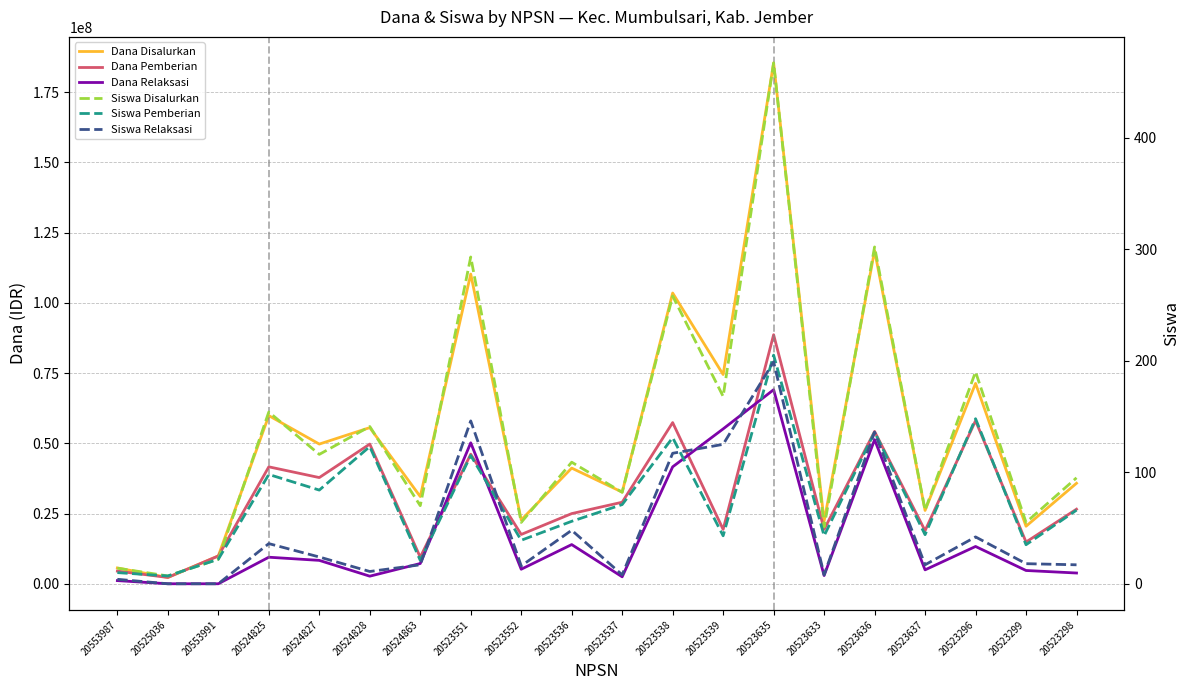

What is the label of the 14th point from the right?

20524863